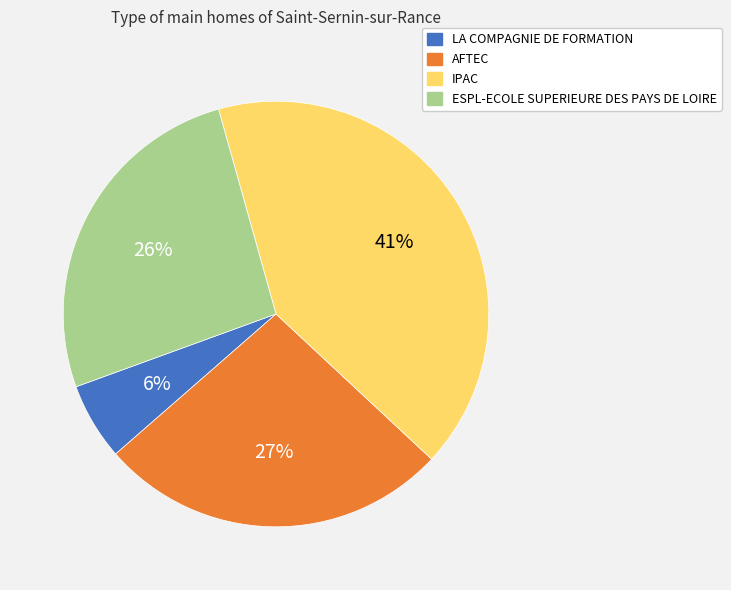

To the nearest percent, what is the difference between the largest and smallest slice percentages?

35%